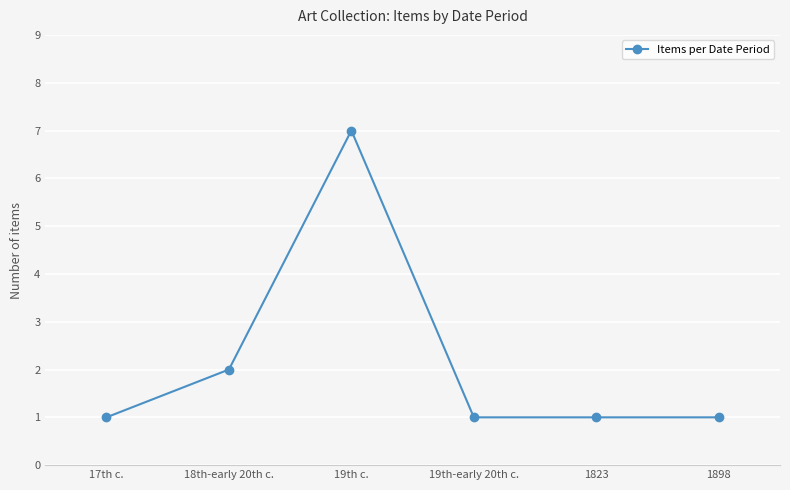

Between 18th-early 20th c. and 1898, which is larger?

18th-early 20th c.